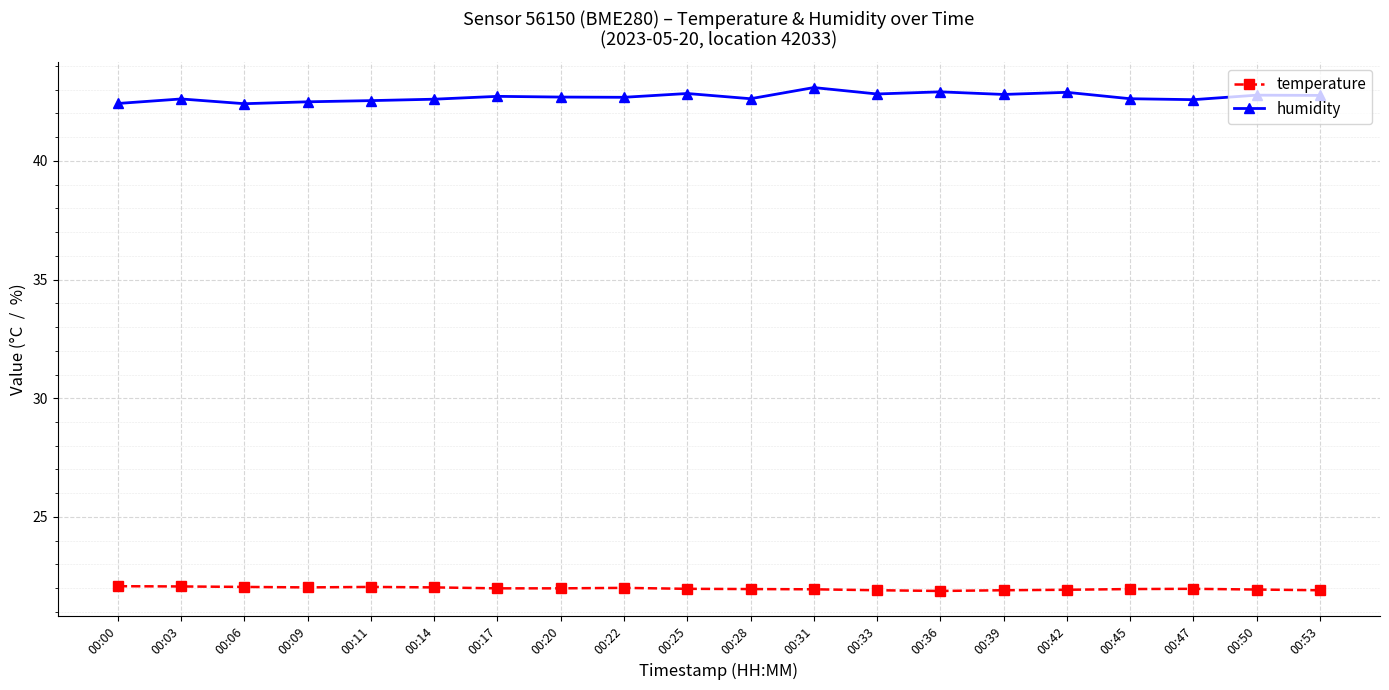

True or false: humidity has more than 0 interior local peaks.

True